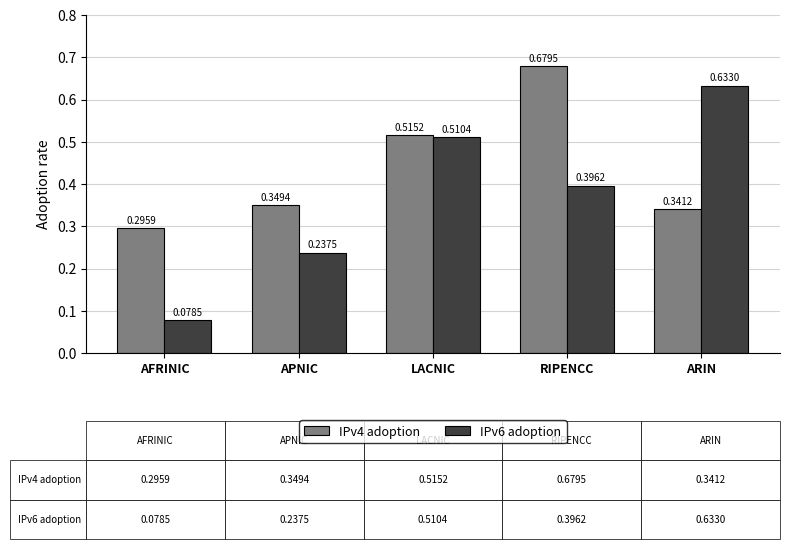

What is the label of the 5th bar from the left?

ARIN